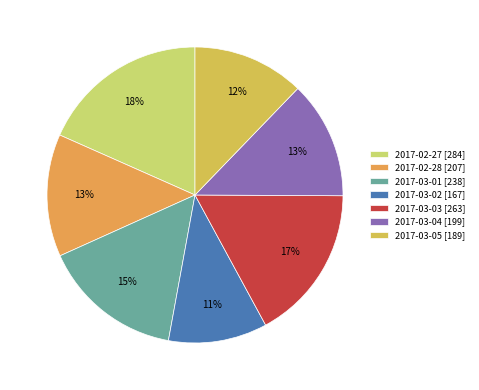

To the nearest percent, what is the average slice percentage?

14%